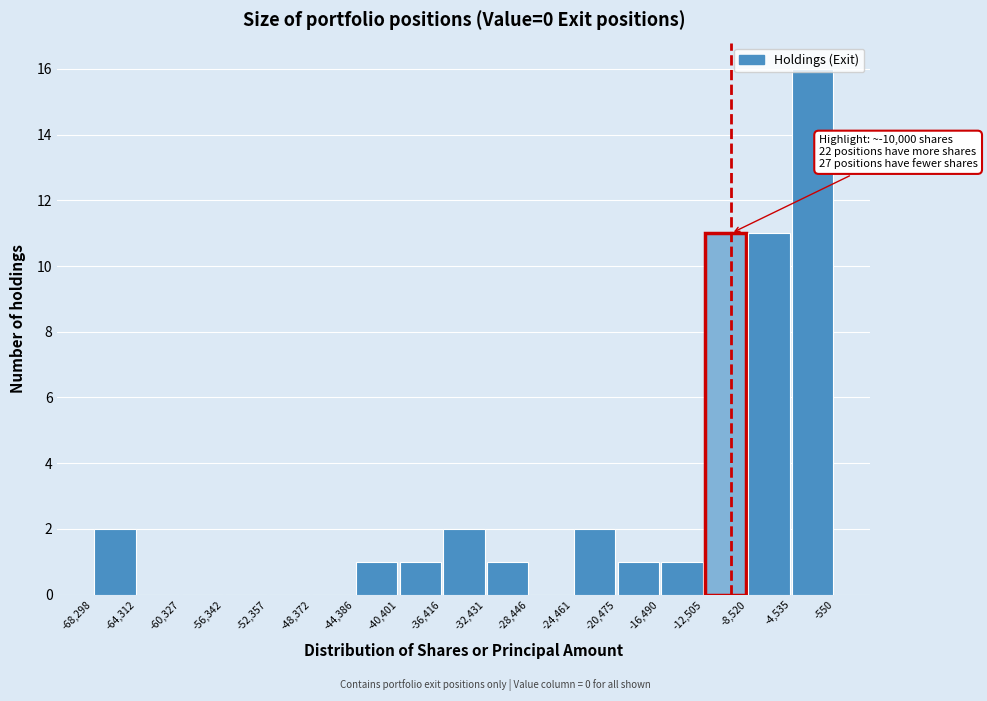

Over which range of the x-axis is the bar tallest?

-4,535 to -550